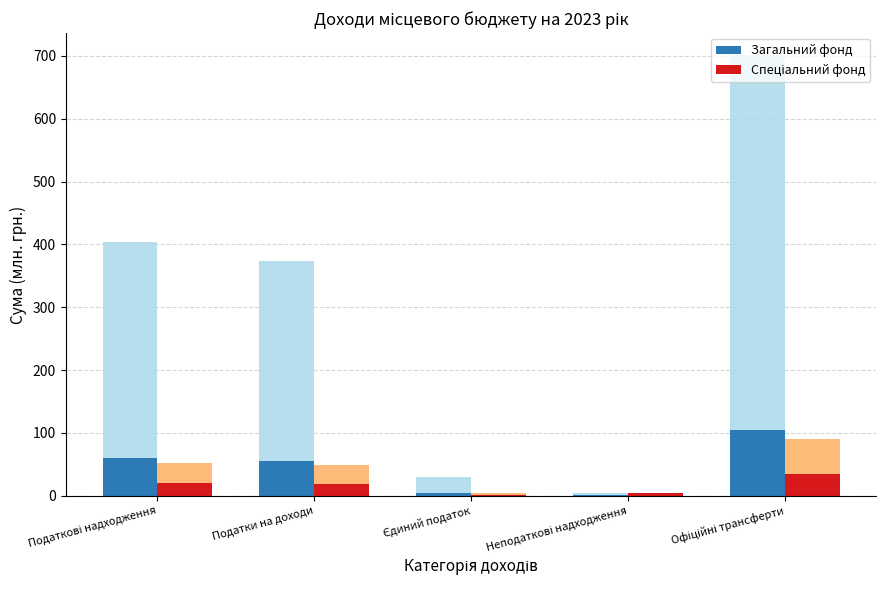

The value of Загальний фонд at Неподаткові надходження is 0.3. True or false?

False